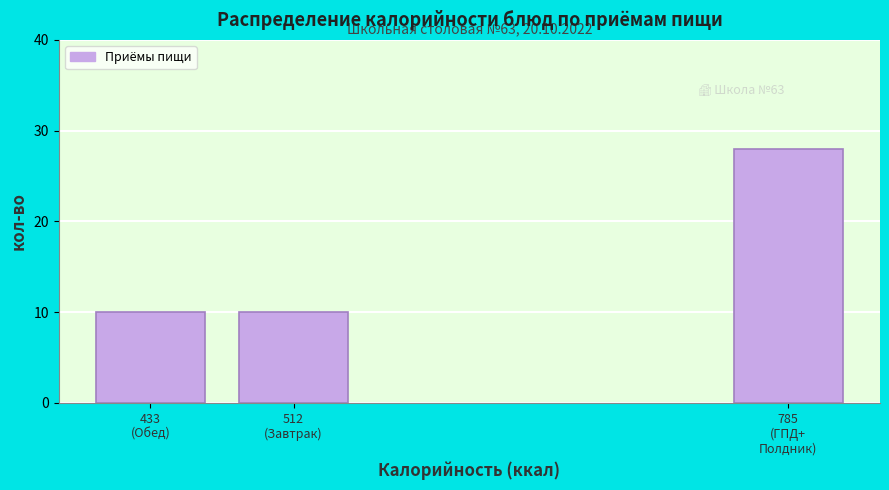

Reading left to right, list all the values displayed in this chart.

10	10	28